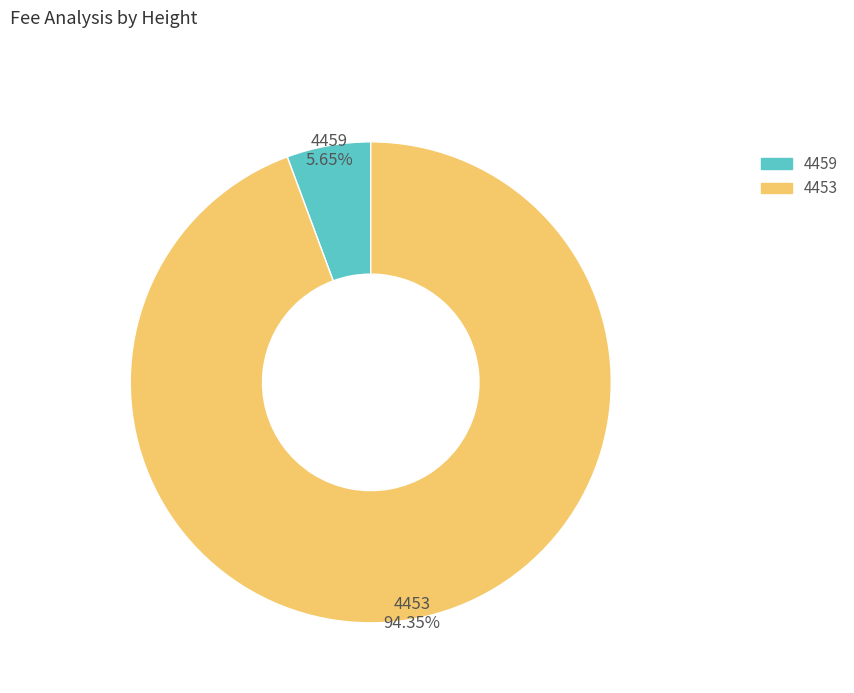

To the nearest percent, what is the difference between the largest and smallest slice percentages?

89%